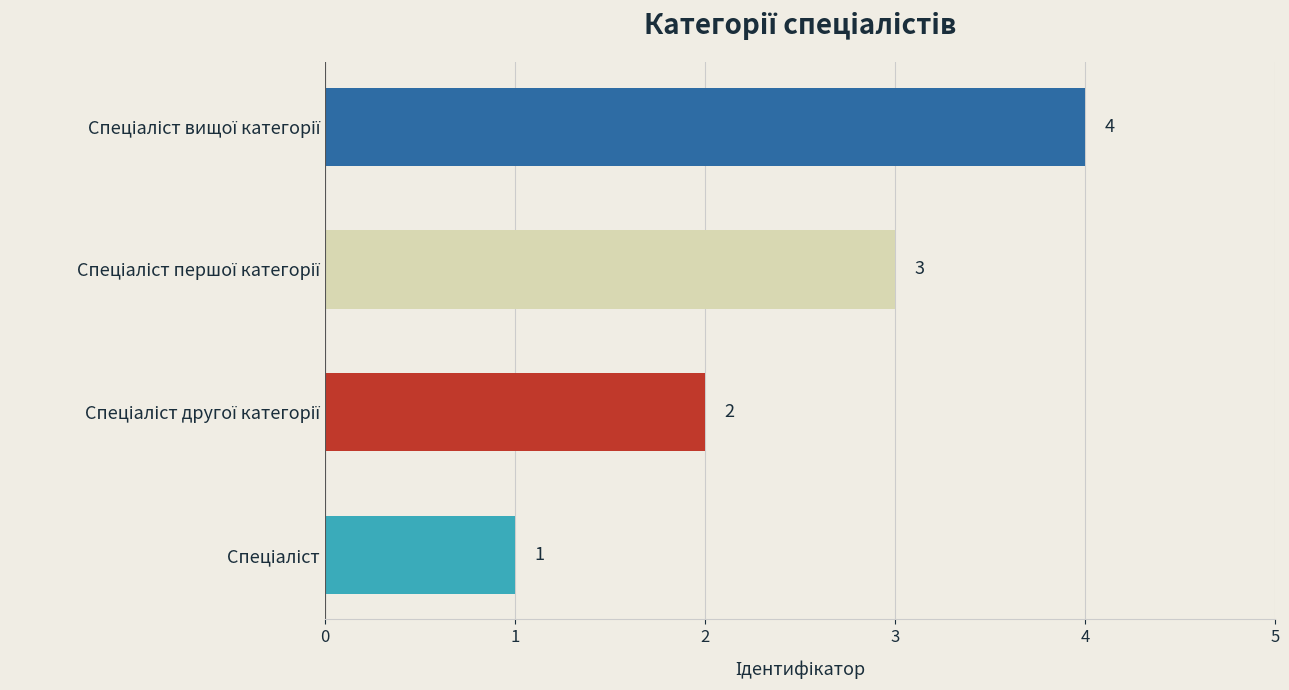

How many values are between 2 and 4?

3